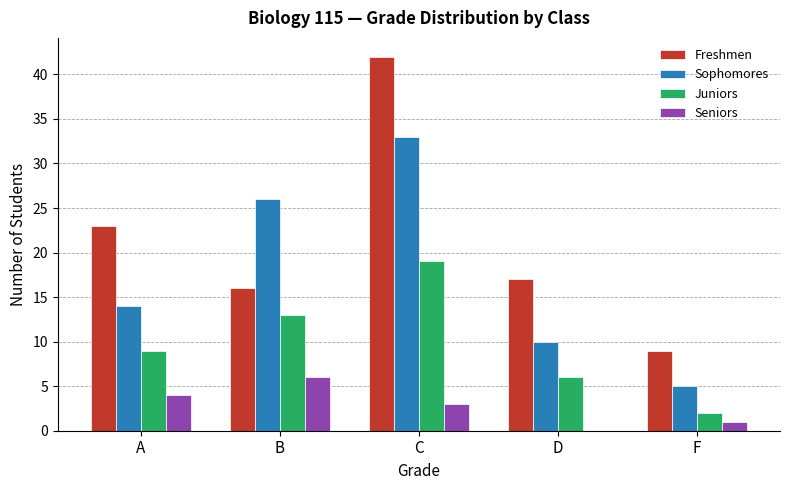

Are the bars horizontal?

No